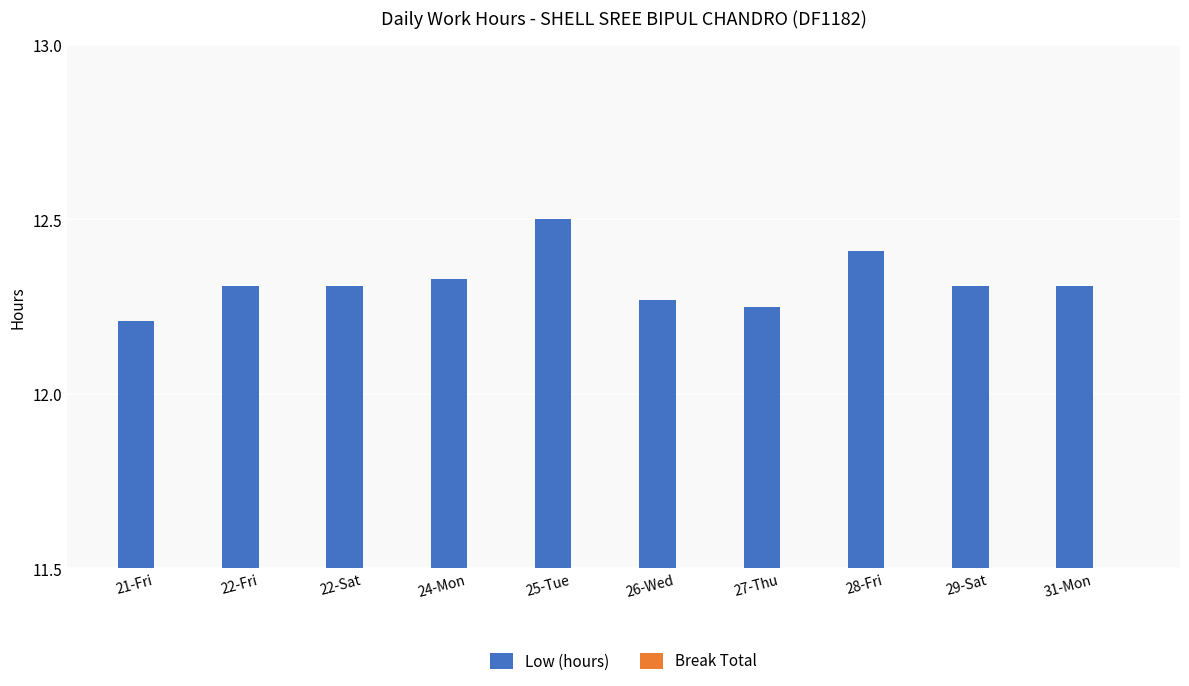

What is the label of the 5th bar from the right?

26-Wed